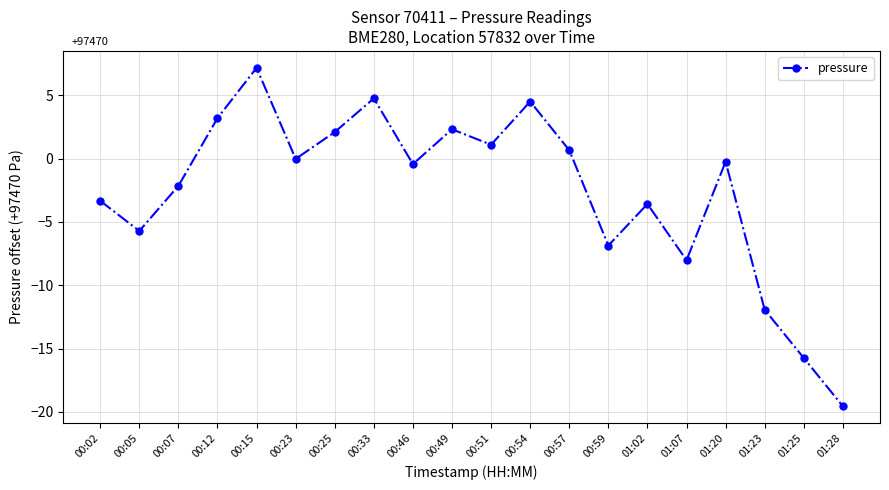

What is the difference between the maximum and second lowest values?

22.9